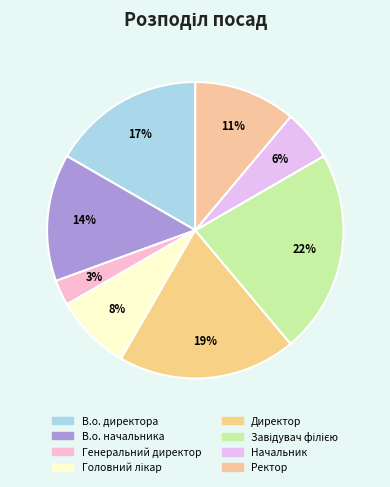

True or false: Директор accounts for 11% of the total.

False